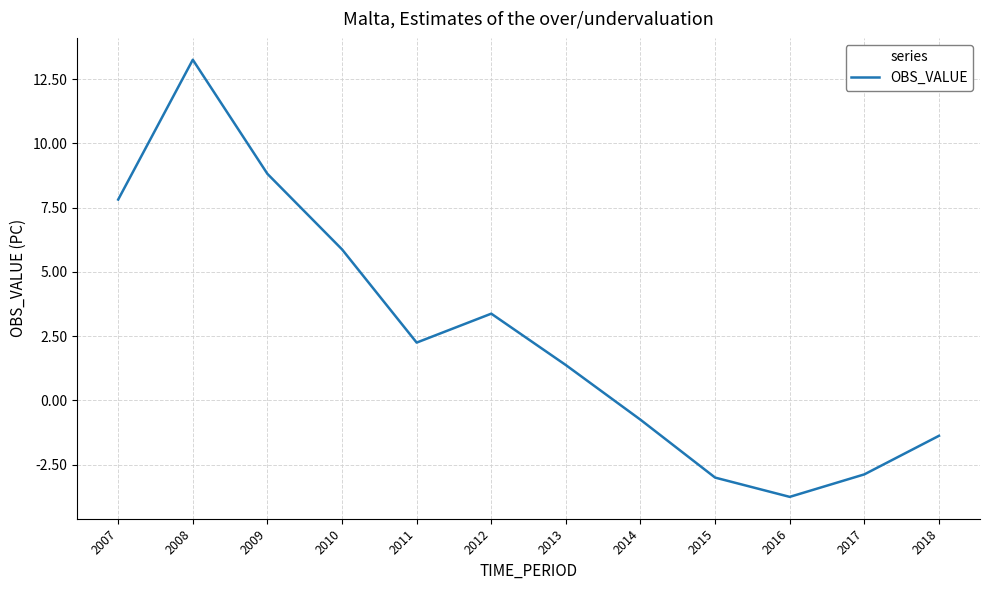

What is the change in value from 2008 to 2011?

-11.0